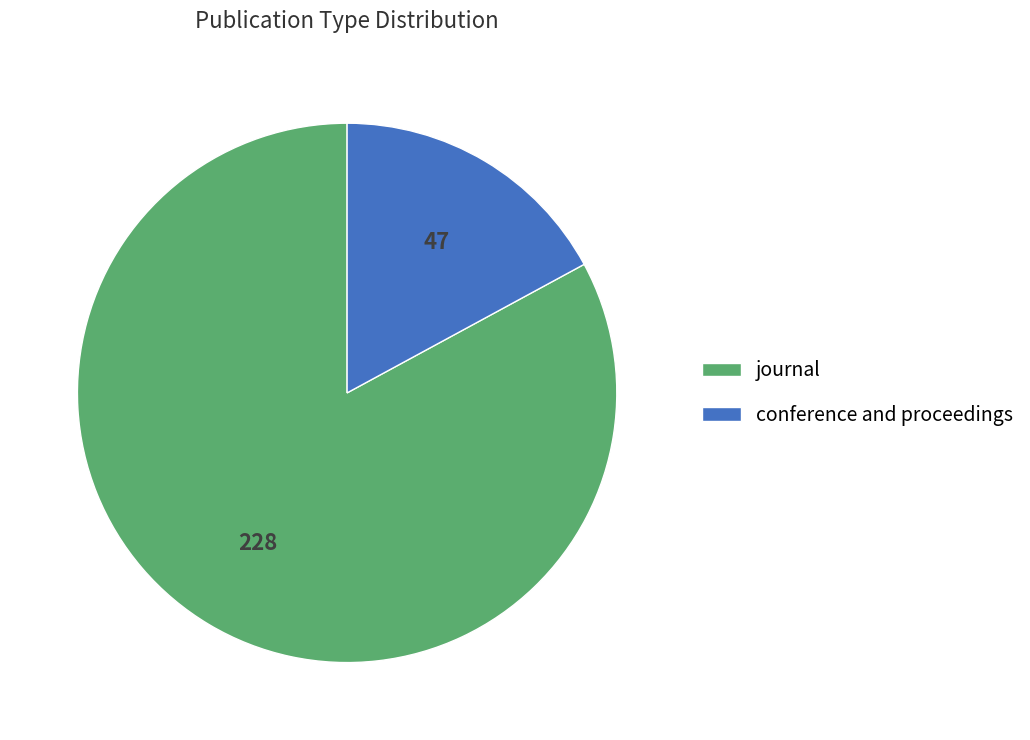

Between journal and conference and proceedings, which is larger?

journal